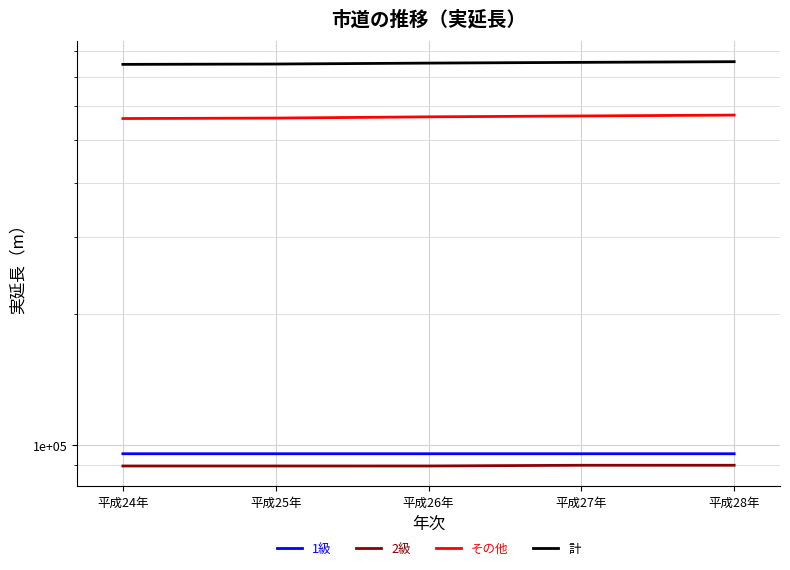

True or false: 1級 and その他 cross at least once.

False